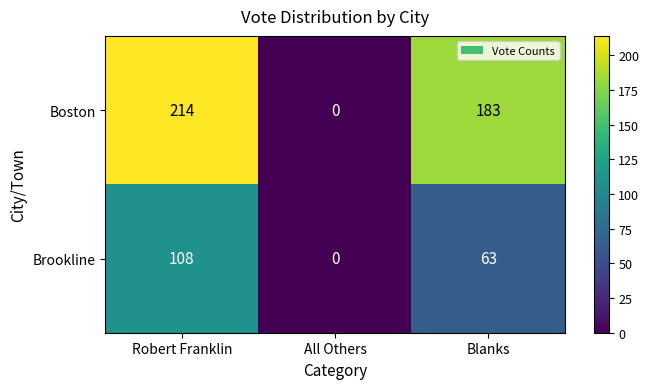

What is the average value of the Brookline series?

57